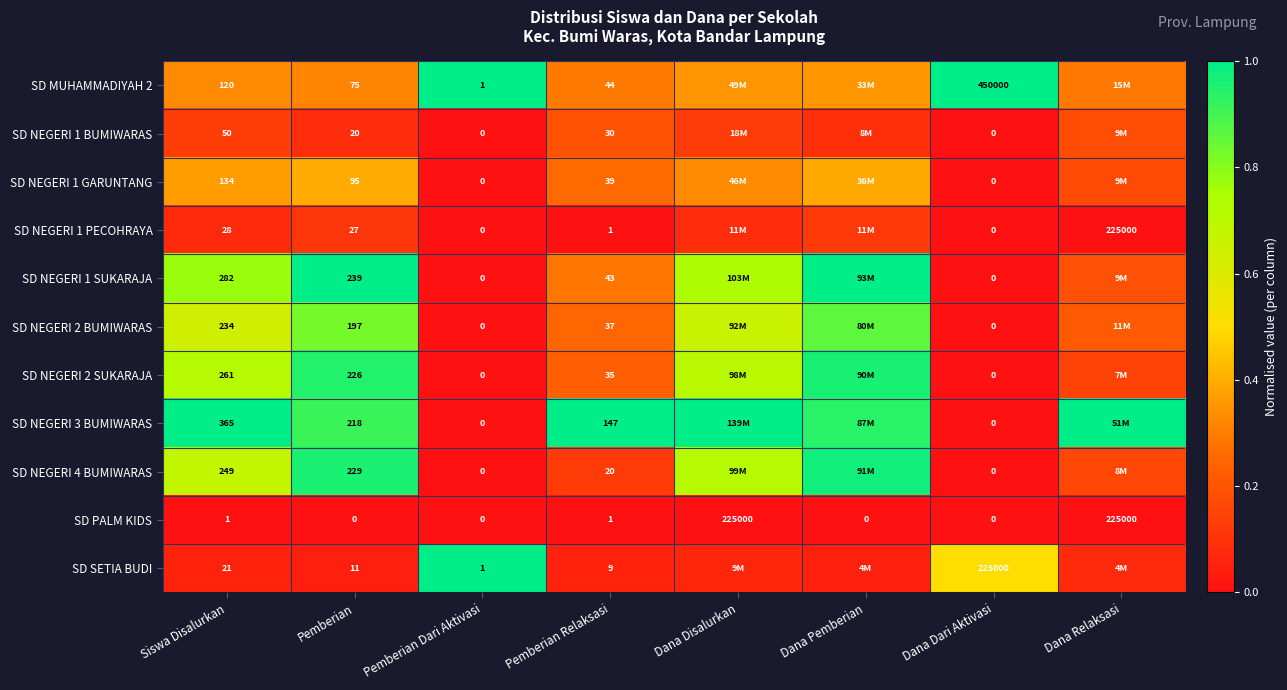

Is the value of SD NEGERI 1 GARUNTANG at Dana Dari Aktivasi greater than the value of SD NEGERI 4 BUMIWARAS at Pemberian?

No